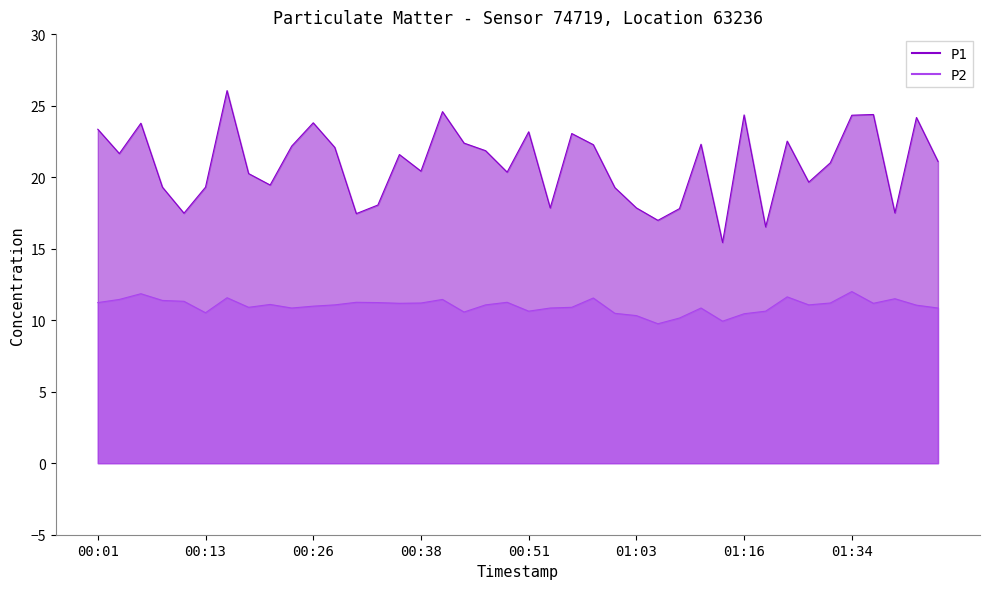

What is the highest value of the P1 series?

26.1